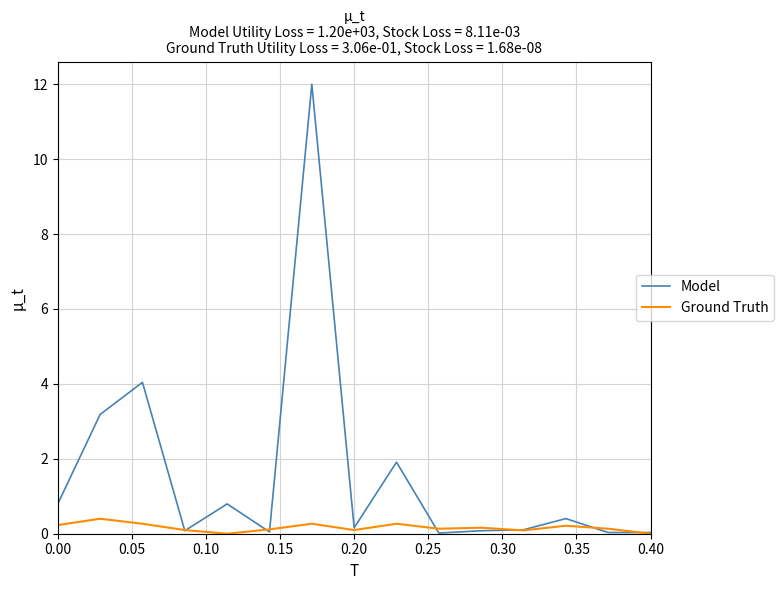

Does the chart display data point markers on the line(s)?

No